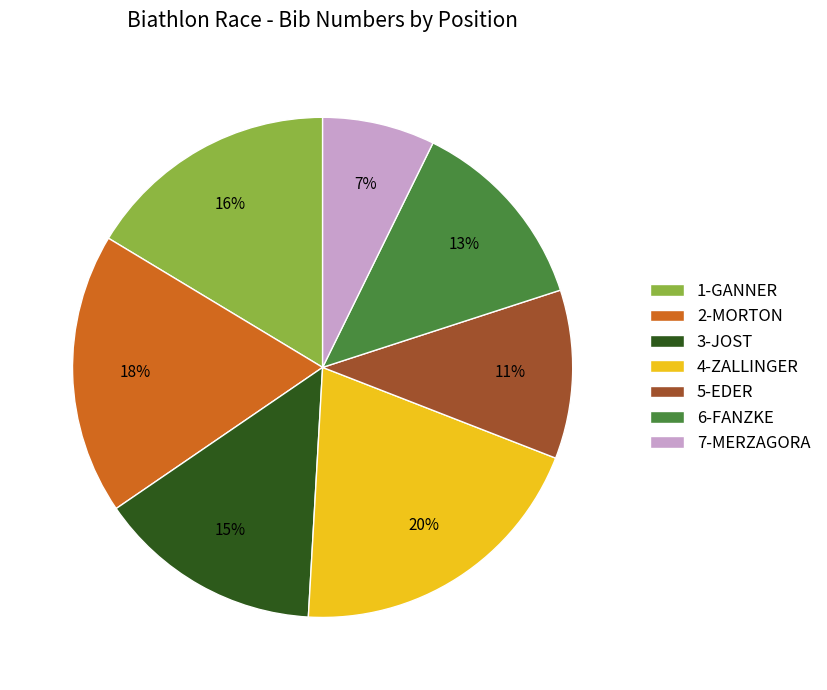

What is the smallest slice in the pie chart?

7-MERZAGORA